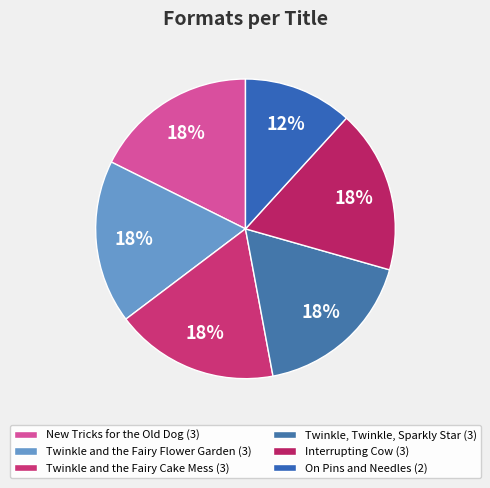

What percentage is the Twinkle, Twinkle, Sparkly Star slice, to the nearest percent?

18%